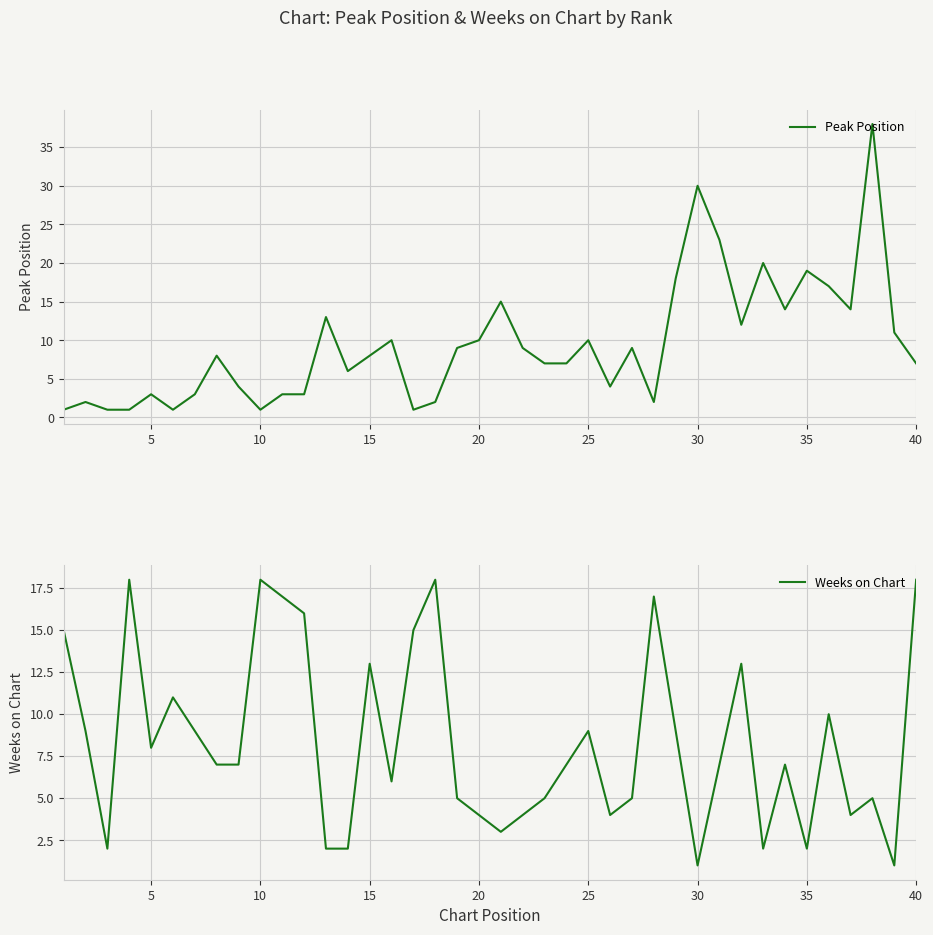

What are all the series names shown in the legend?

Peak Position, Weeks on Chart